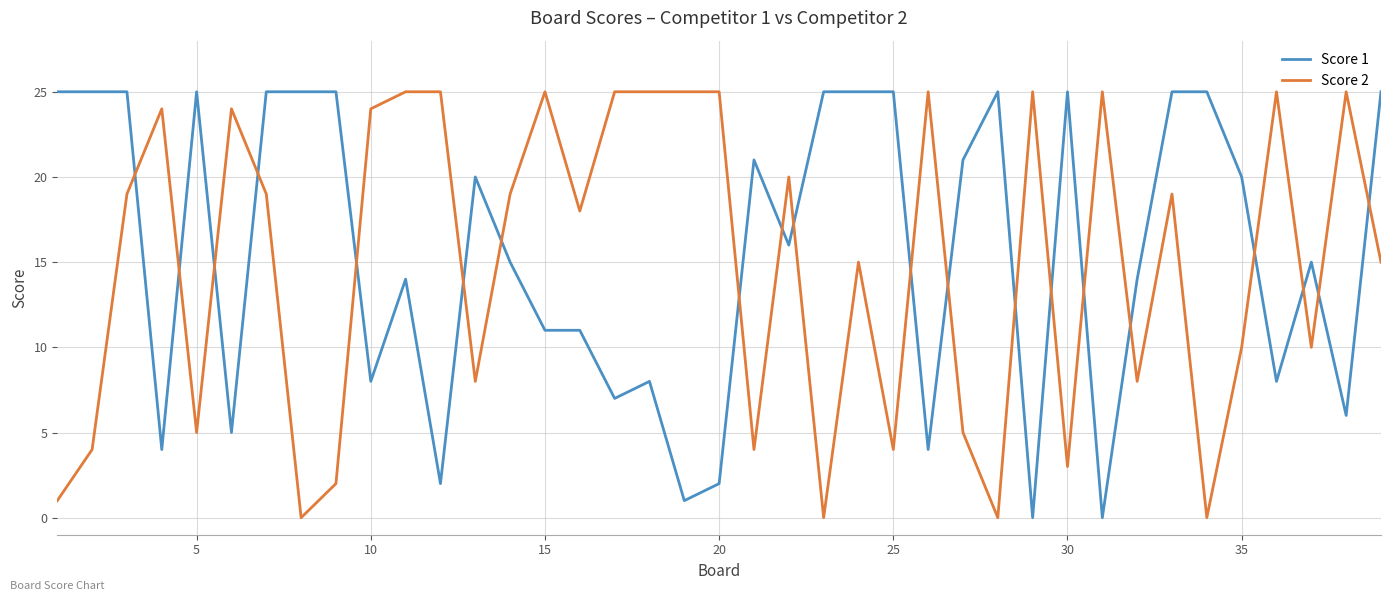

True or false: Score 1 and Score 2 intersect in this chart.

True